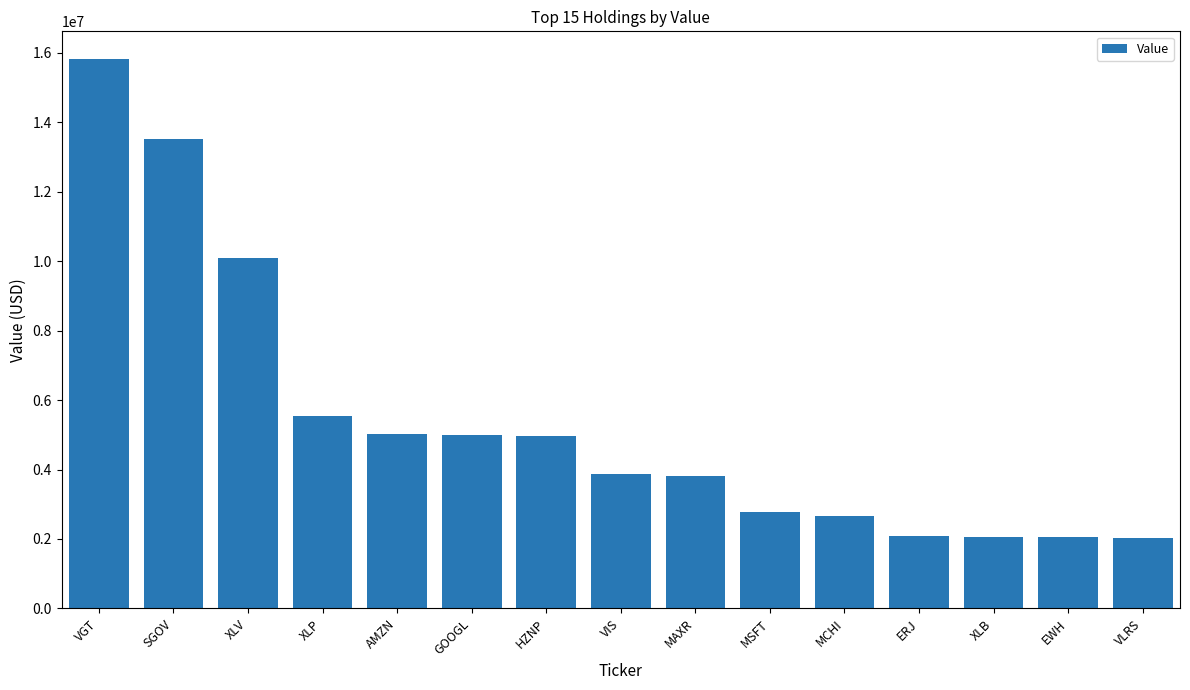

What is the value of the 9th bar from the left?

3820500